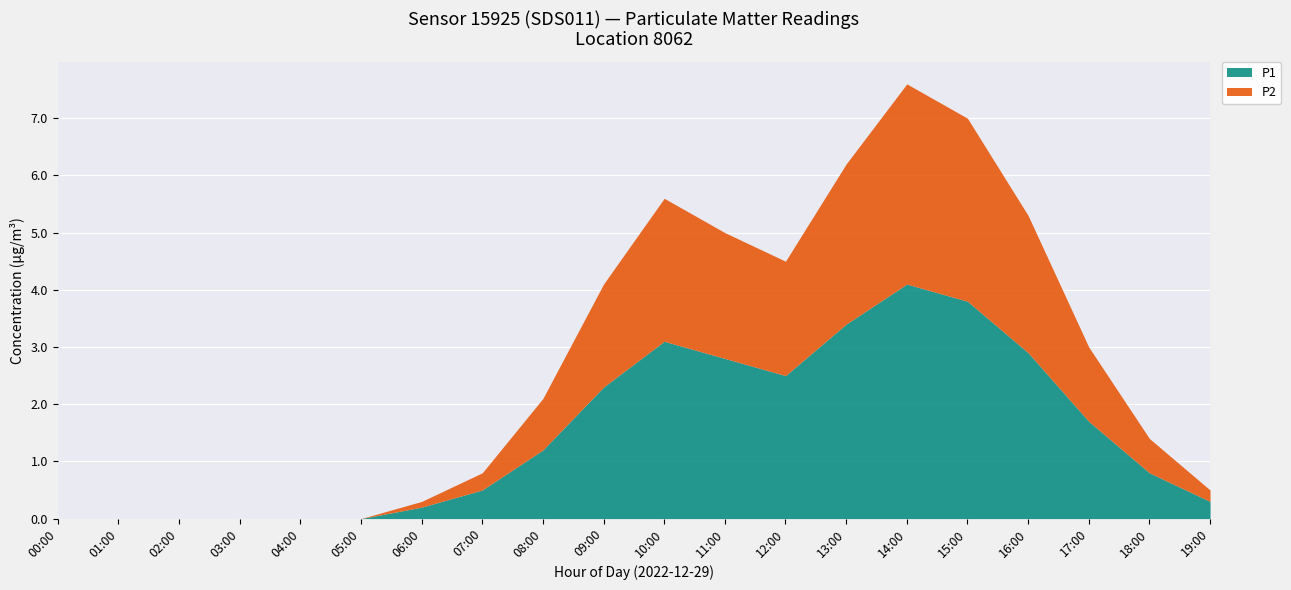

What is the spread (max minus min) of values at 13:00?

2.8